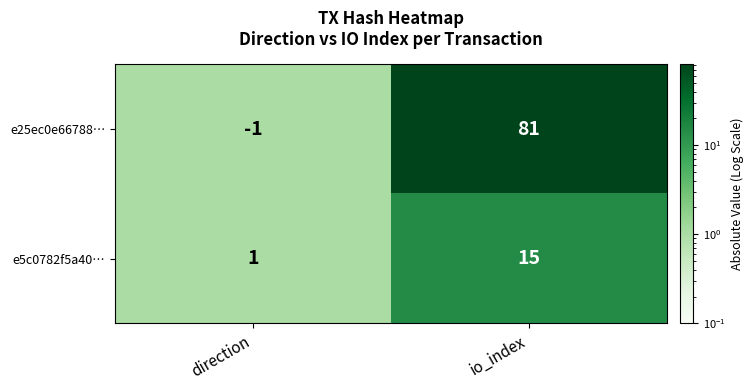

The value of e5c0782f5a40… at io_index is 15. True or false?

True